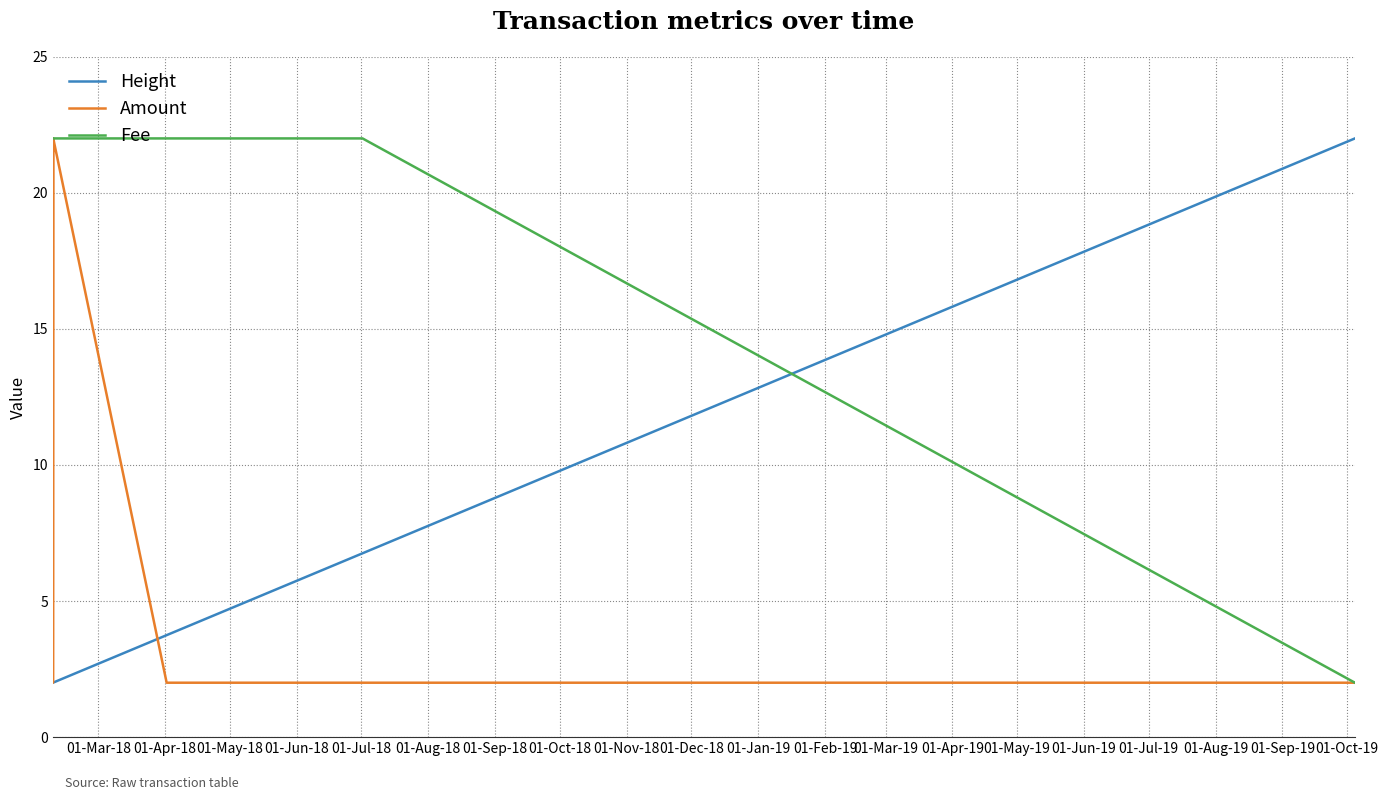

True or false: Fee and Height cross at least once.

True